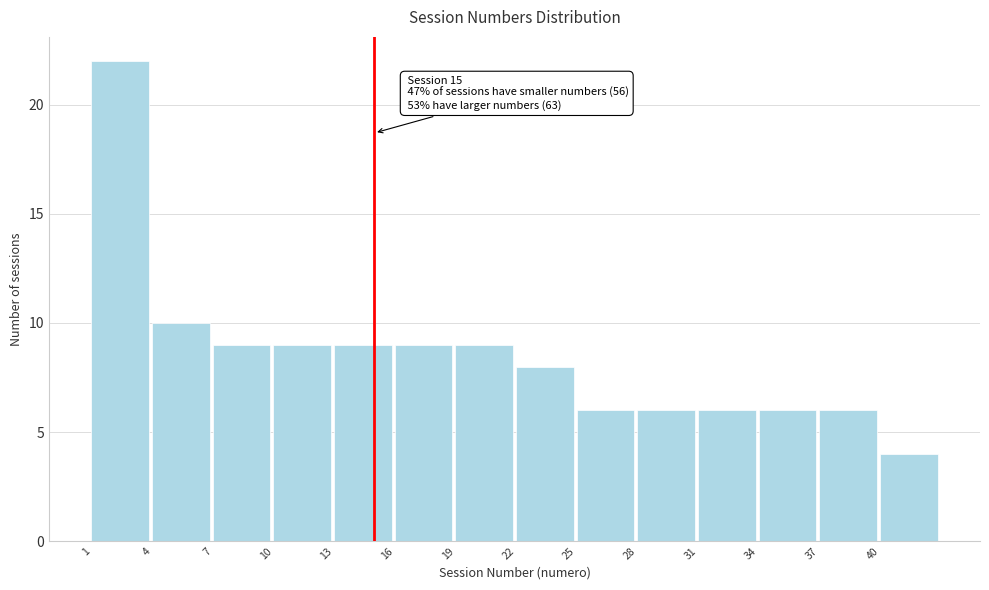

Over which range of the x-axis is the bar tallest?

1 to 4